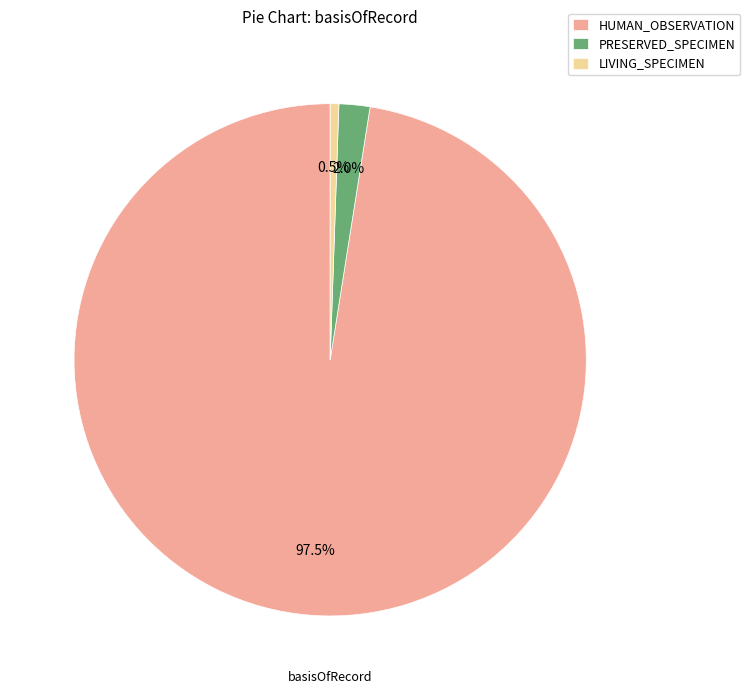

Between LIVING_SPECIMEN and PRESERVED_SPECIMEN, which is larger?

PRESERVED_SPECIMEN